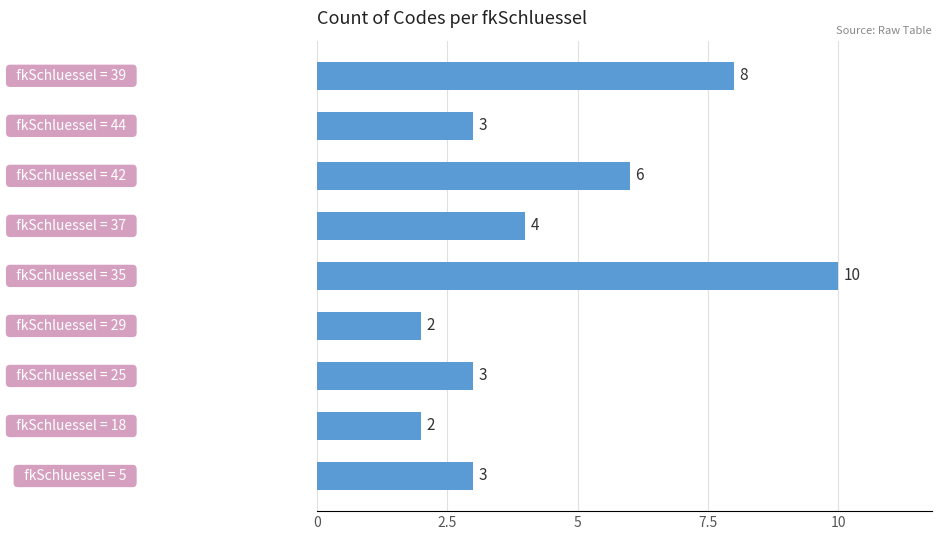

What is the difference between the maximum and minimum values?

8